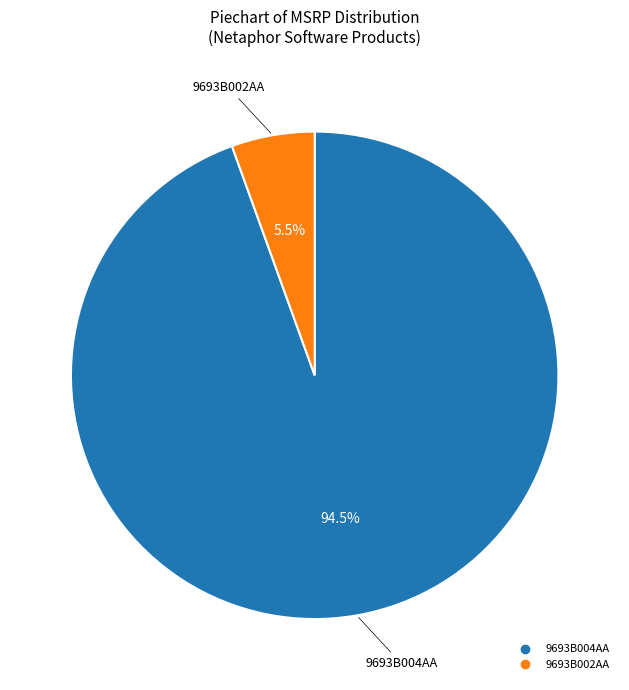

Which category has the biggest portion of the pie?

9693B004AA